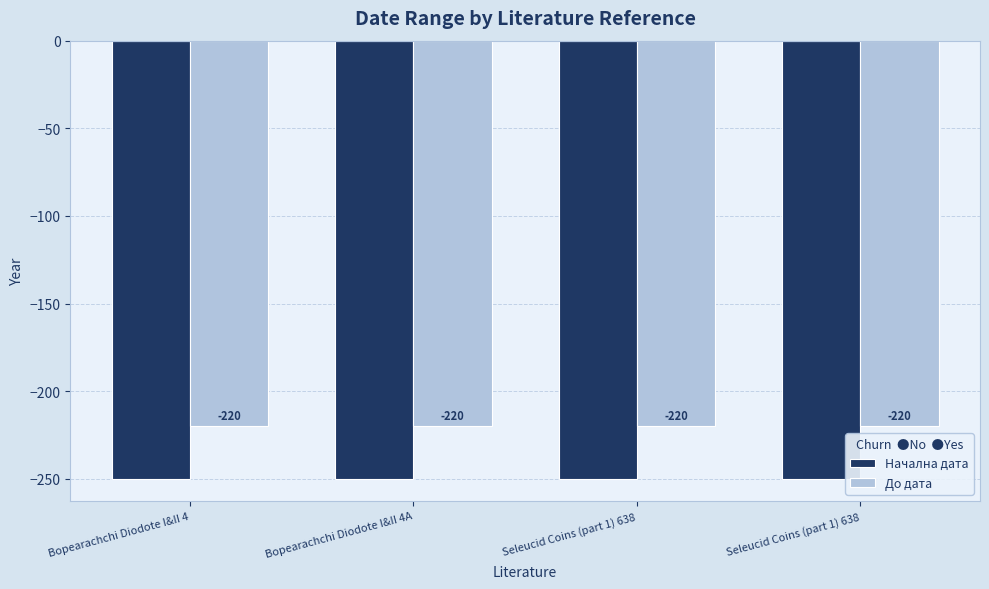

How many data points does each series have?

4